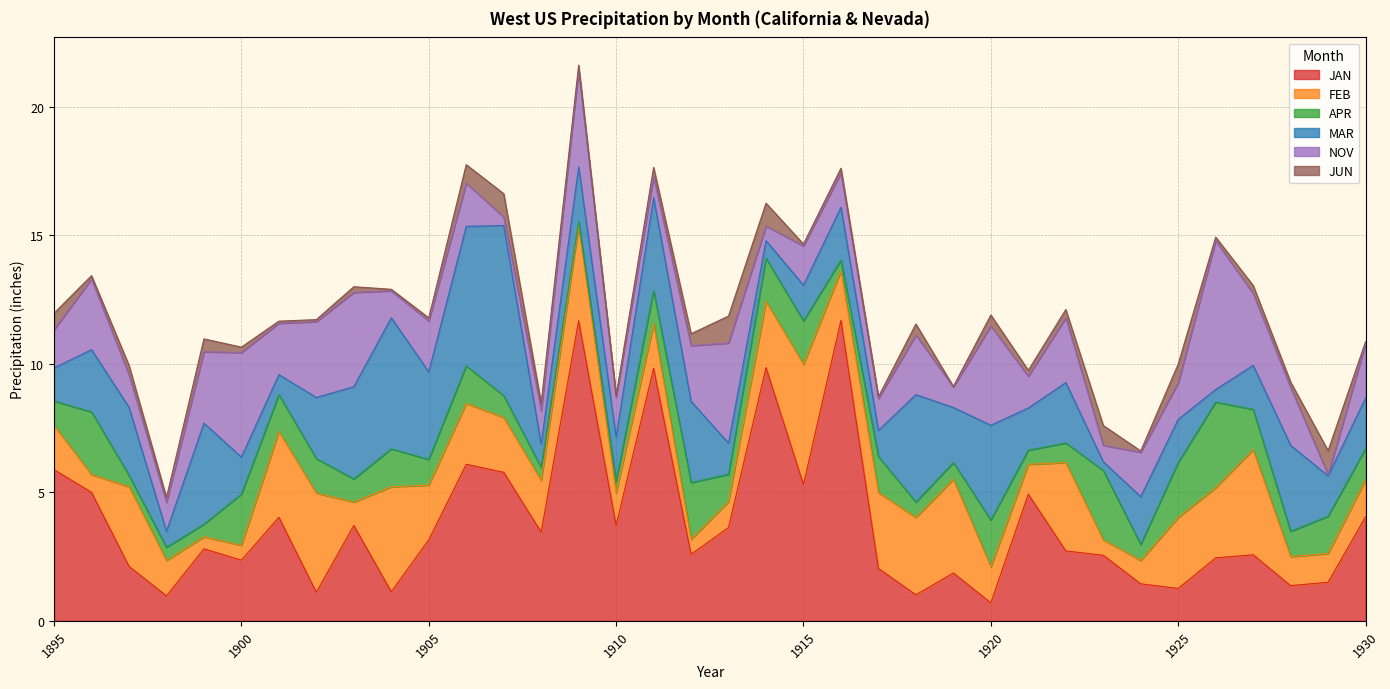

What is the total value across all series at 1913?

11.9